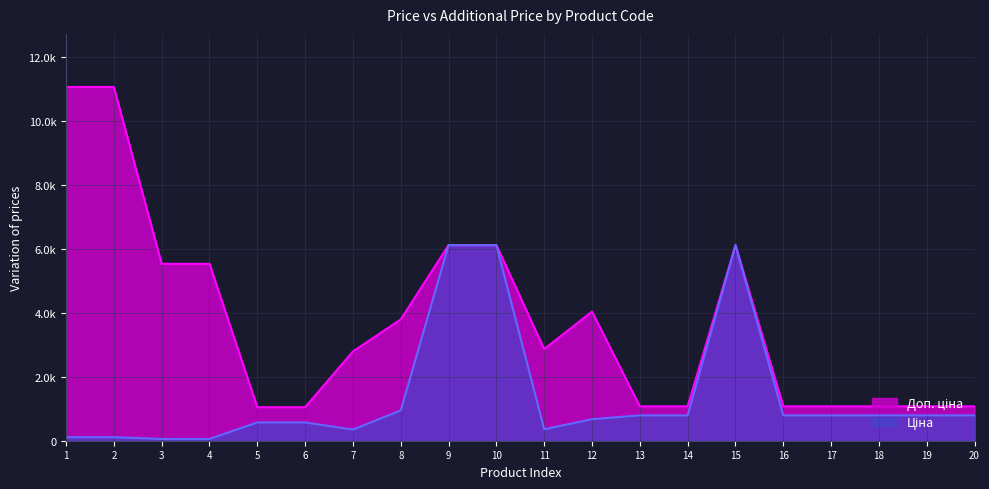

True or false: Доп. ціна and Ціна intersect in this chart.

False